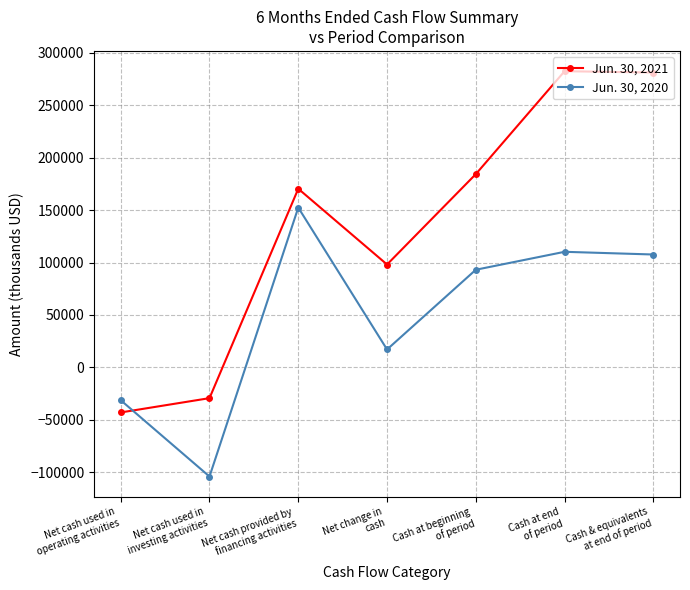

The Jun. 30, 2020 series shows -104017 at Net cash used in
investing activities. True or false?

True